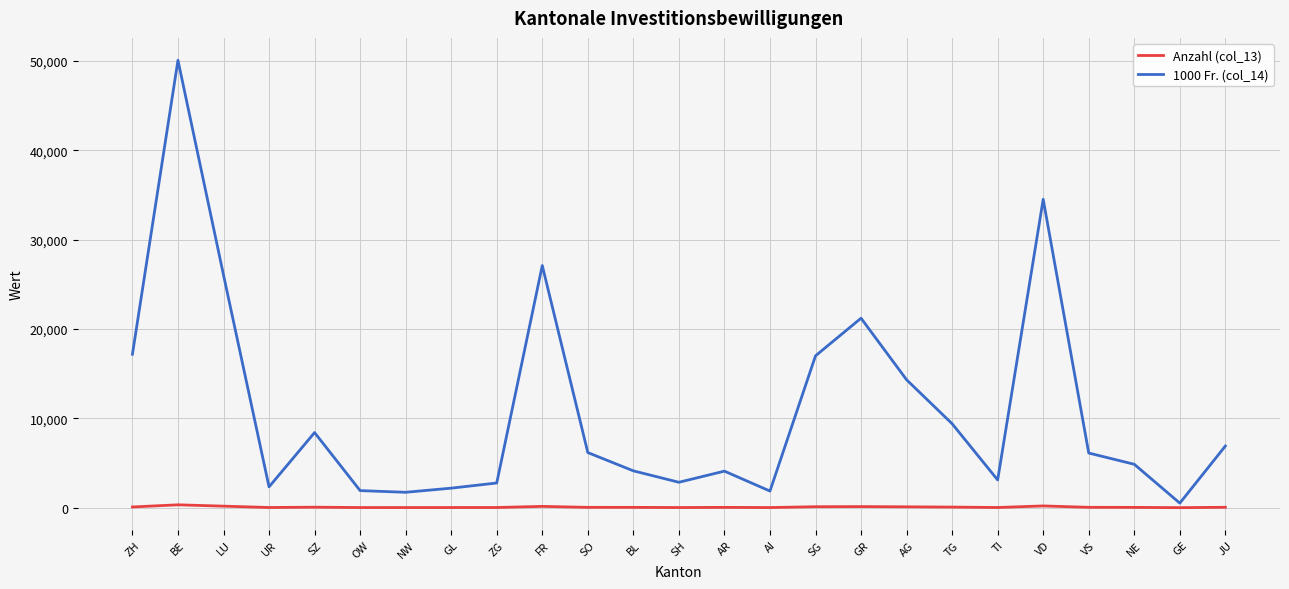

What is the smallest value displayed?

3.0